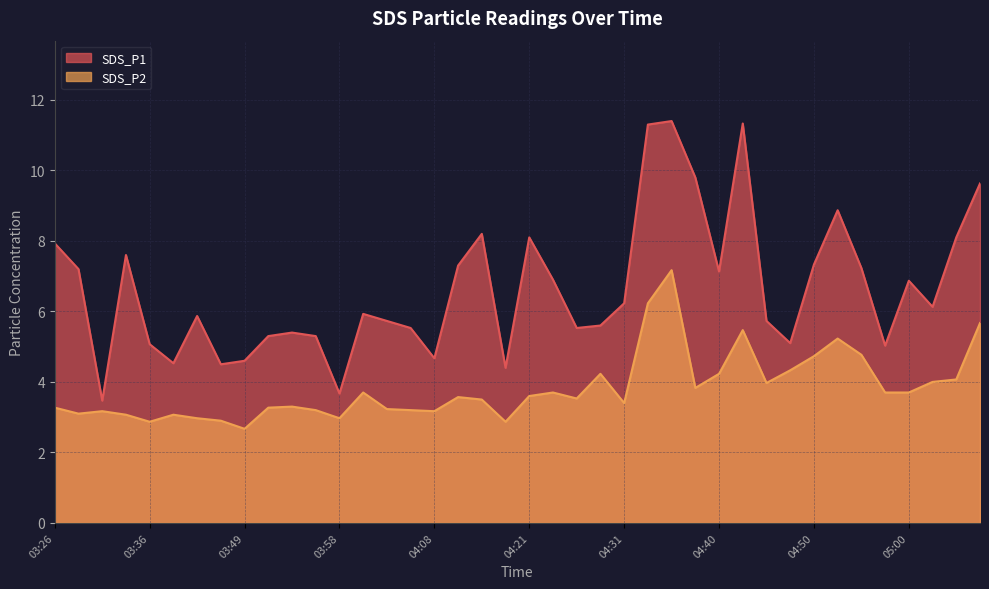

Which series has the largest total across all categories?

SDS_P1